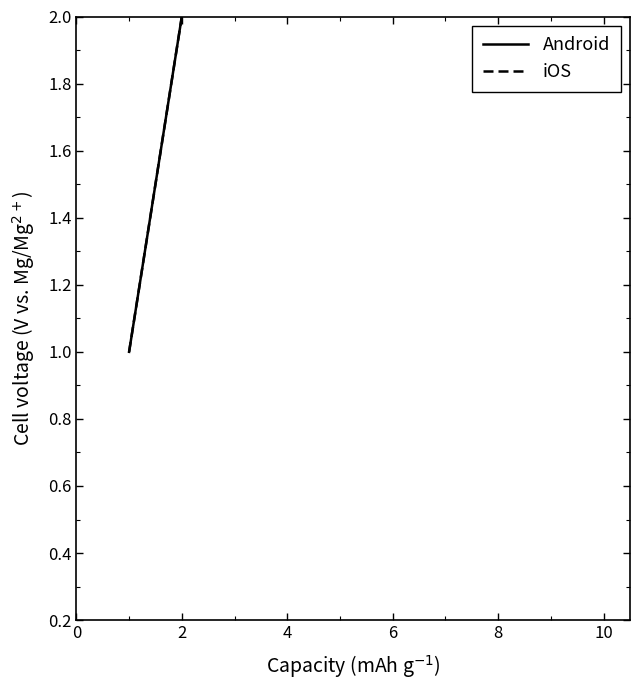

List the series in order of their overall mean, highest first.

iOS, Android